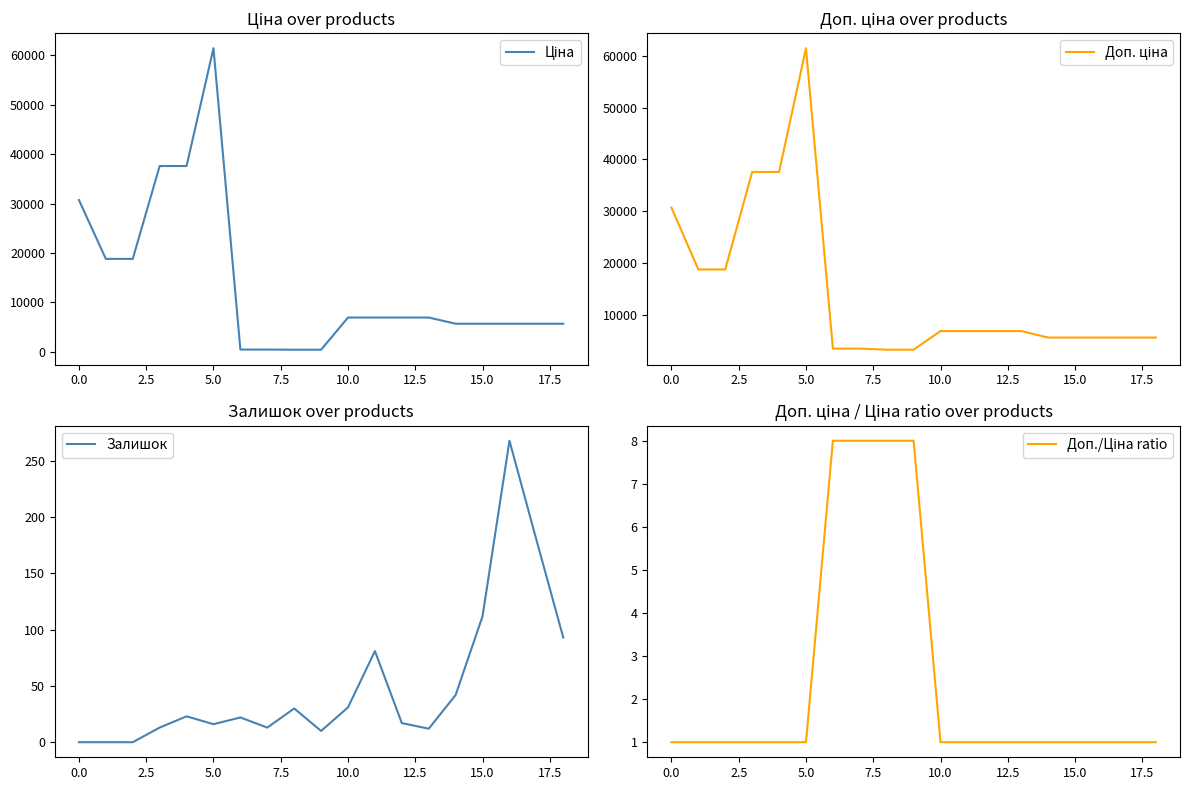

Which series has the largest total across all categories?

Доп. ціна